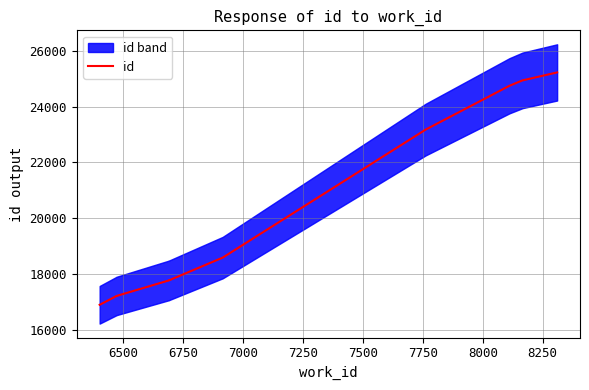

Between 8000 and 7750, which is larger?

8000